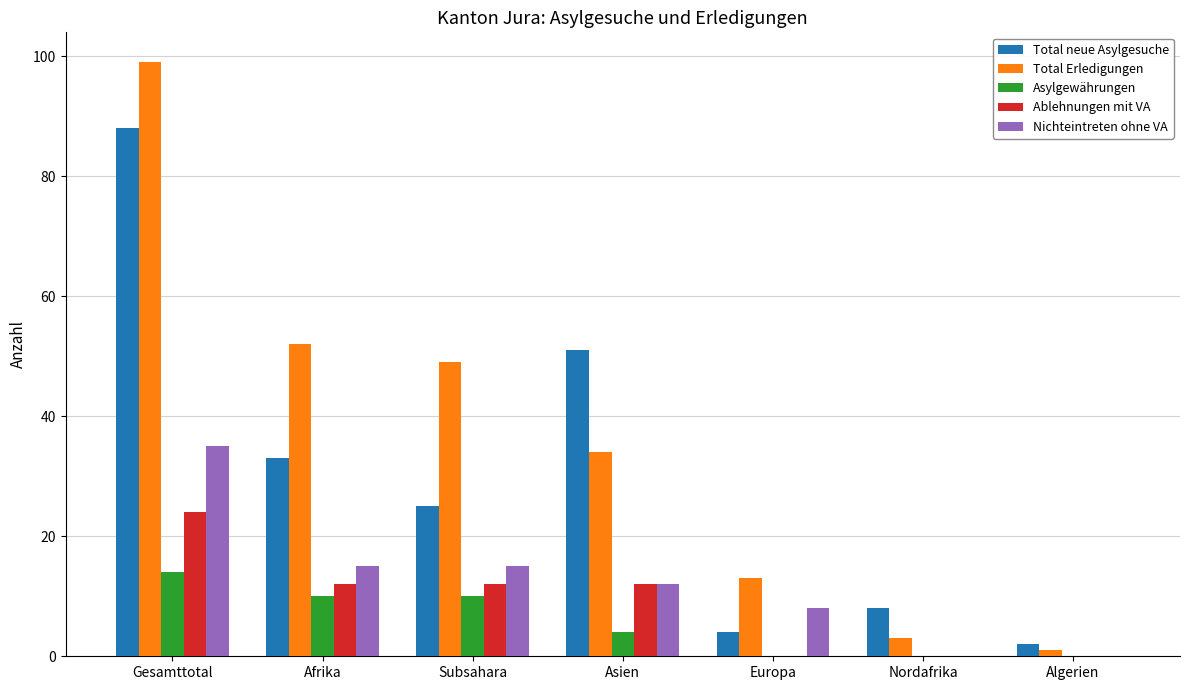

How many series are shown in this chart?

5